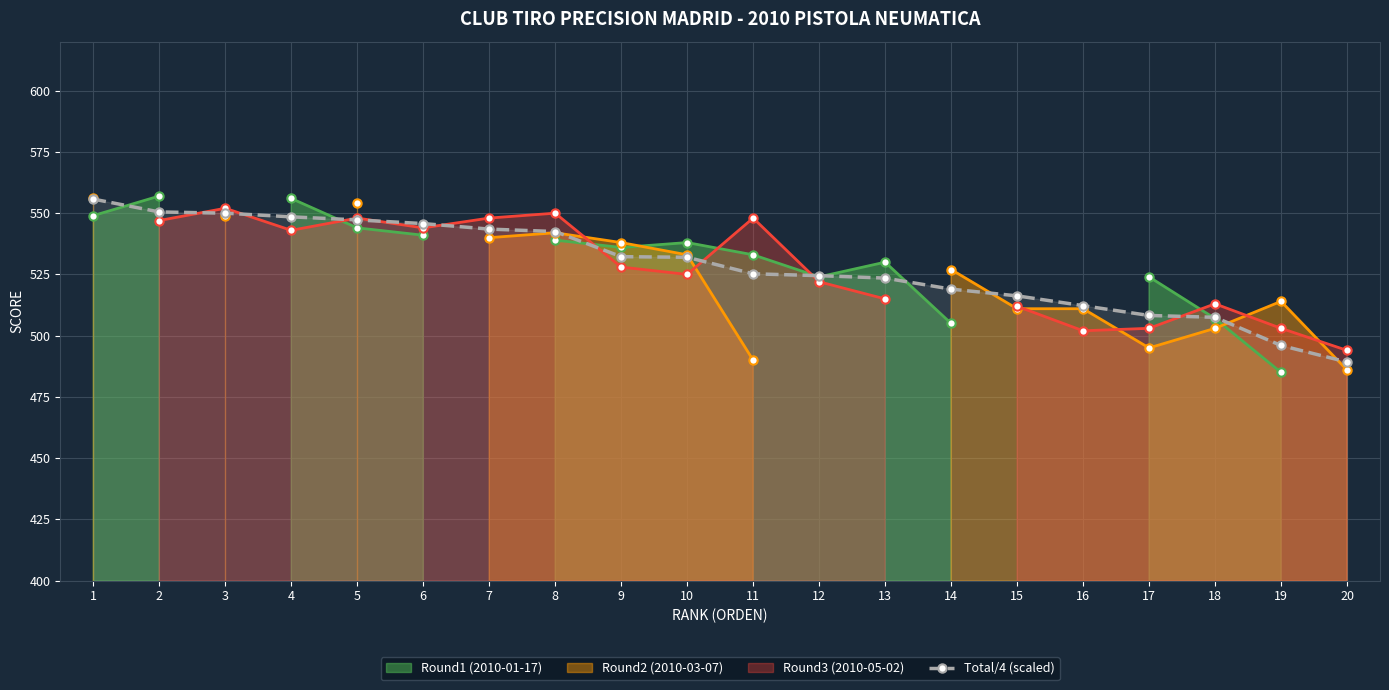

At which category does the chart reach its minimum across all series?

20